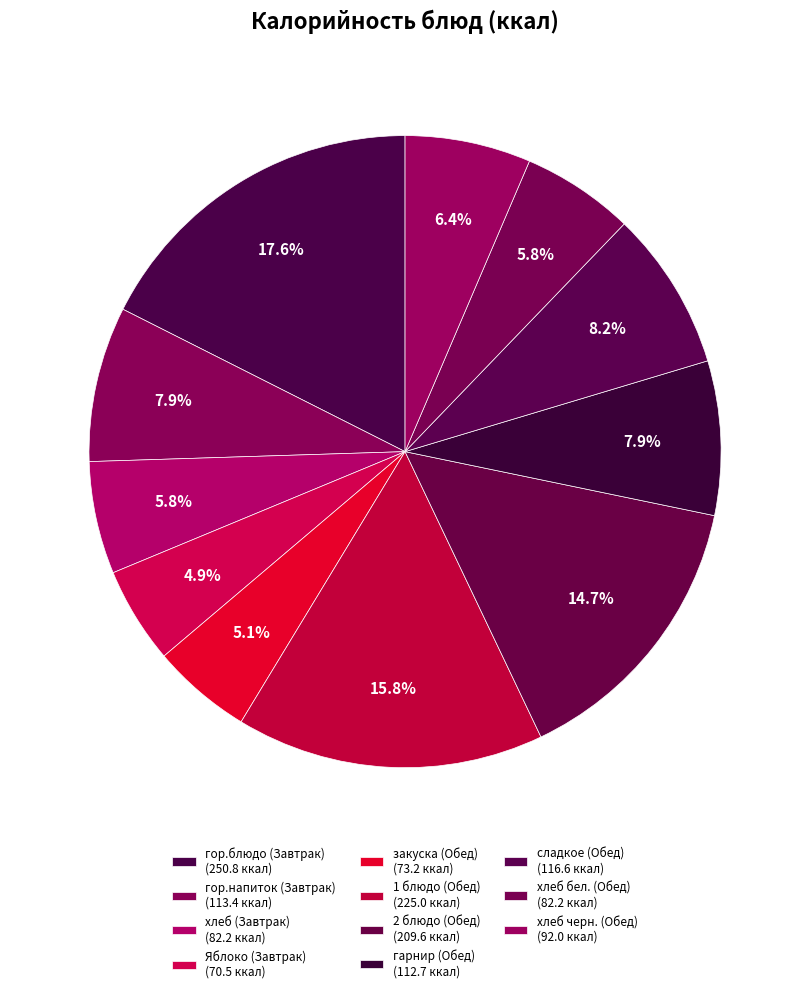

The гарнир (Обед) slice represents 8% of the pie. True or false?

True